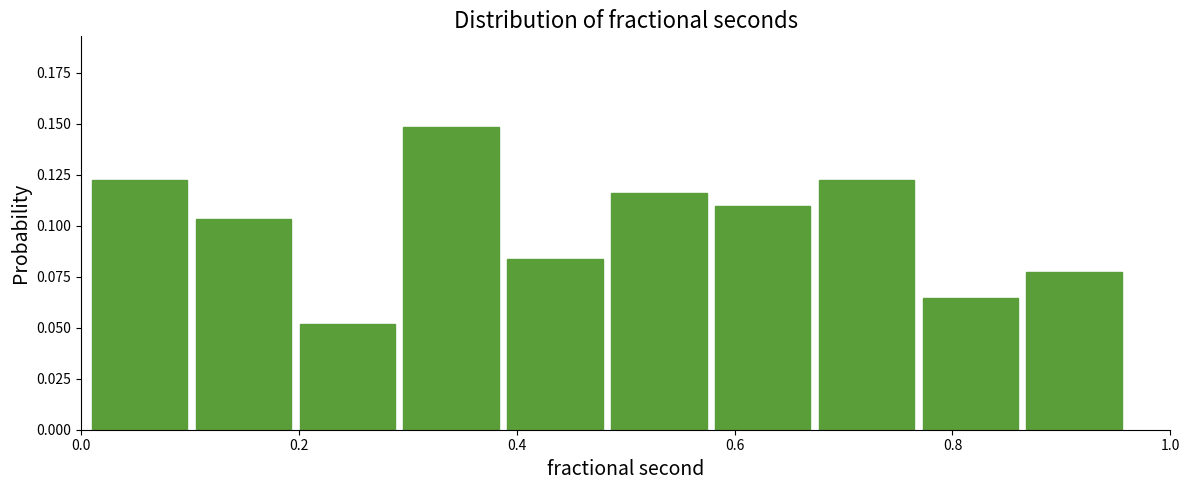

Which range on the x-axis has the tallest bar?

0.30 to 0.38